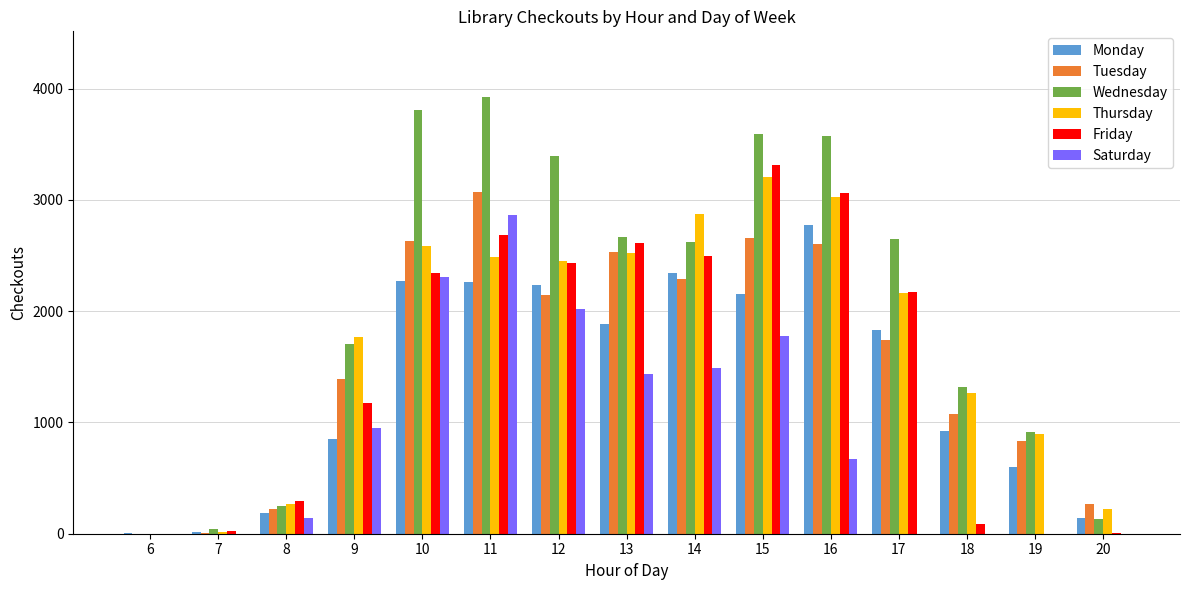

At which category is the sum across all series the highest?

11